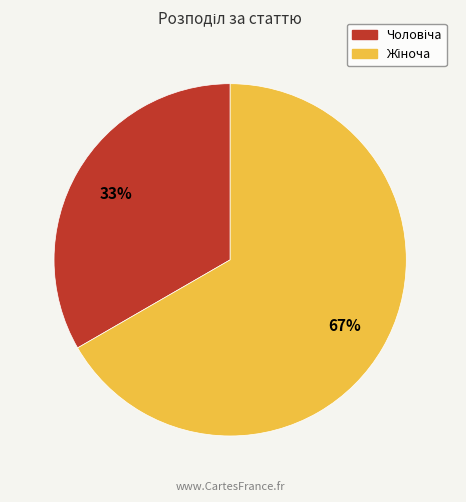

Does any single category account for the majority?

Yes